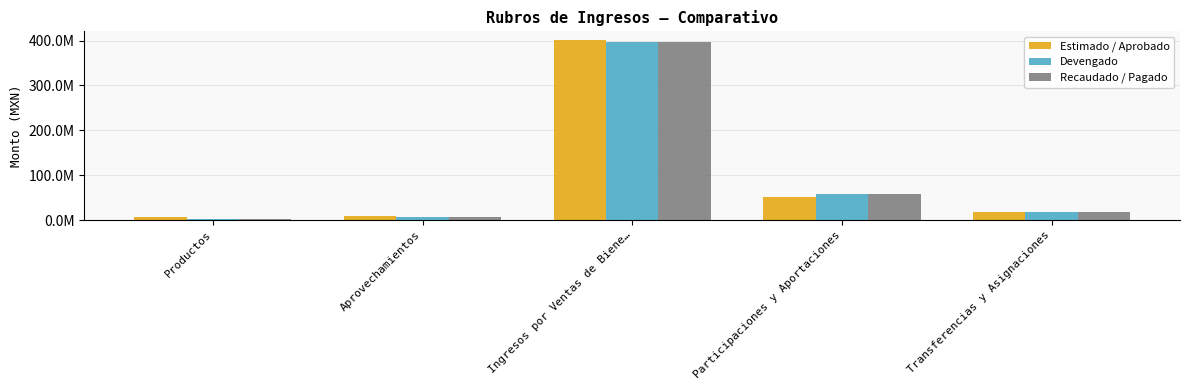

Where does the Devengado series first go above 18240690?

Ingresos por Ventas de Biene…